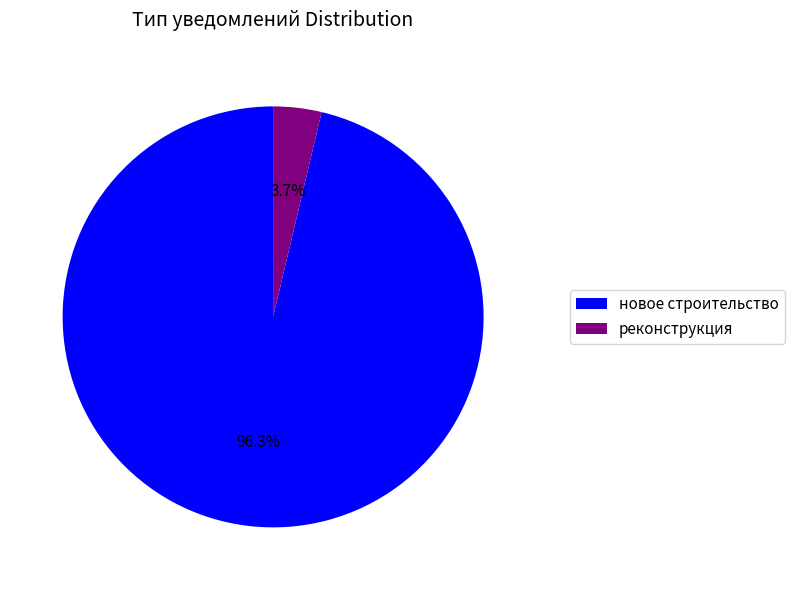

What percentage is the реконструкция slice, to the nearest percent?

4%